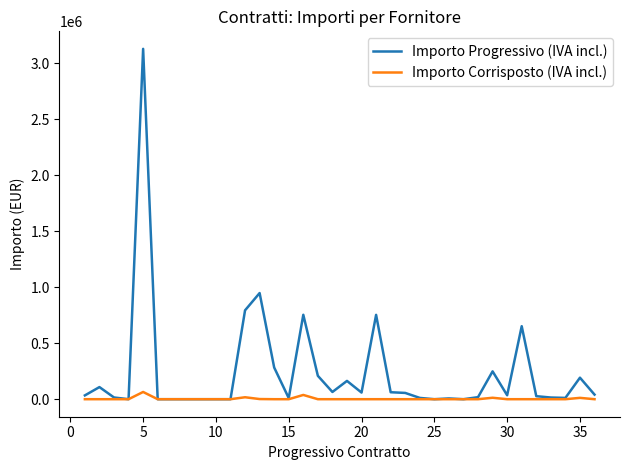

What is the sum of all Importo Progressivo (IVA incl.) values?

8698877.0